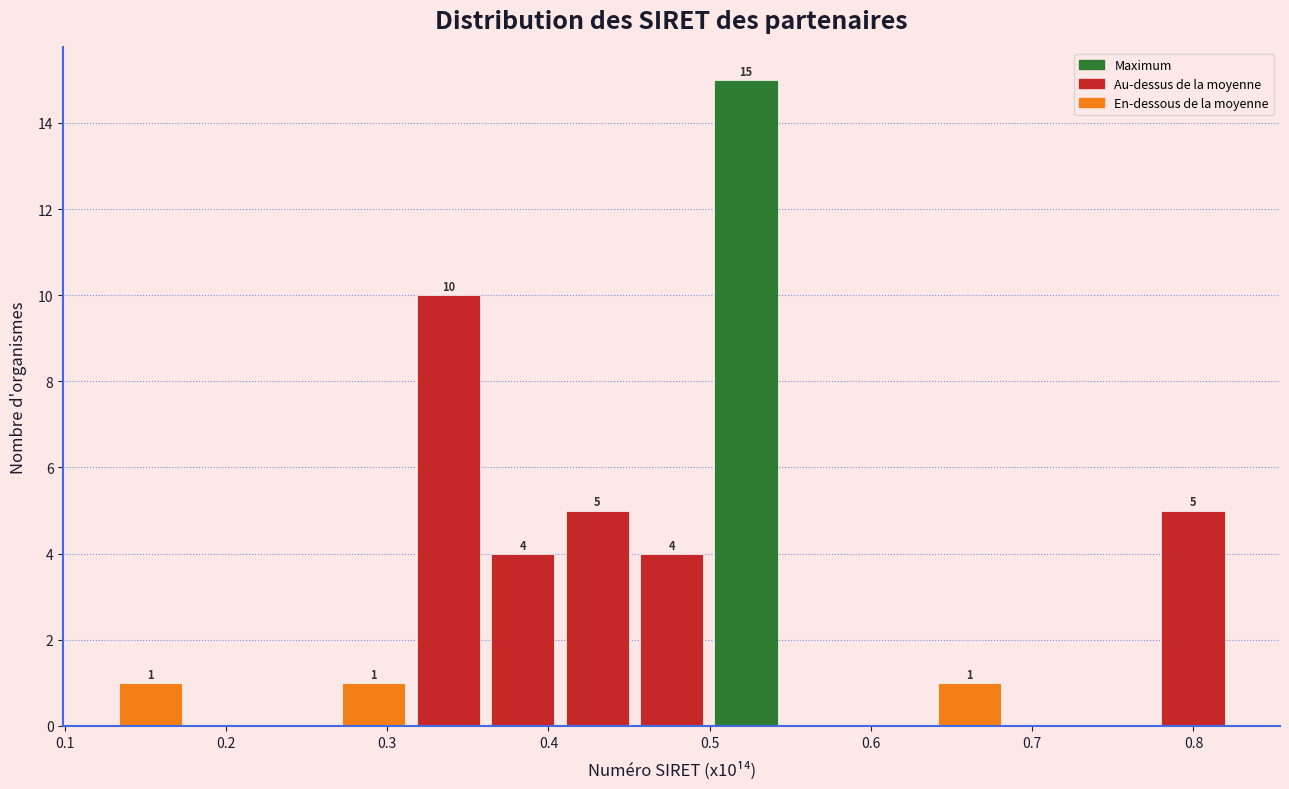

Over which range of the x-axis is the bar tallest?

0.50 to 0.55